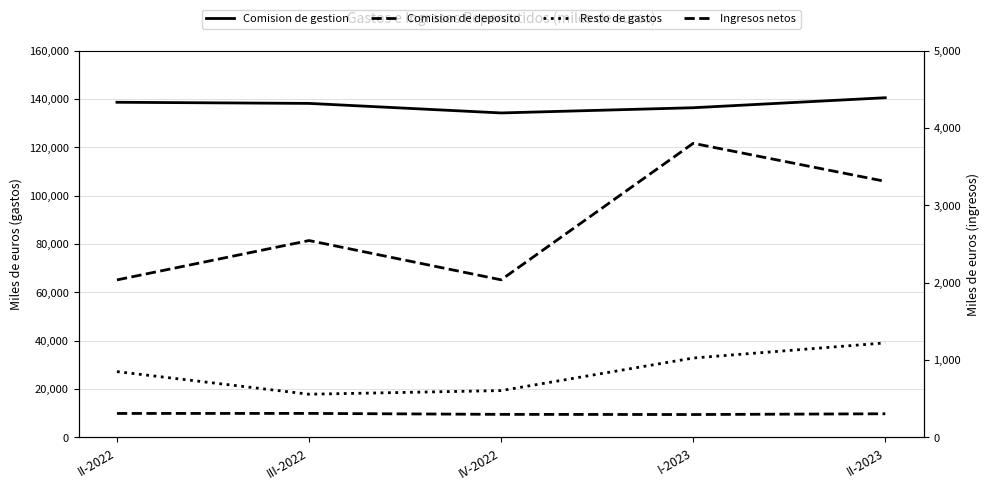

Which has a higher value, II-2023 or IV-2022?

II-2023